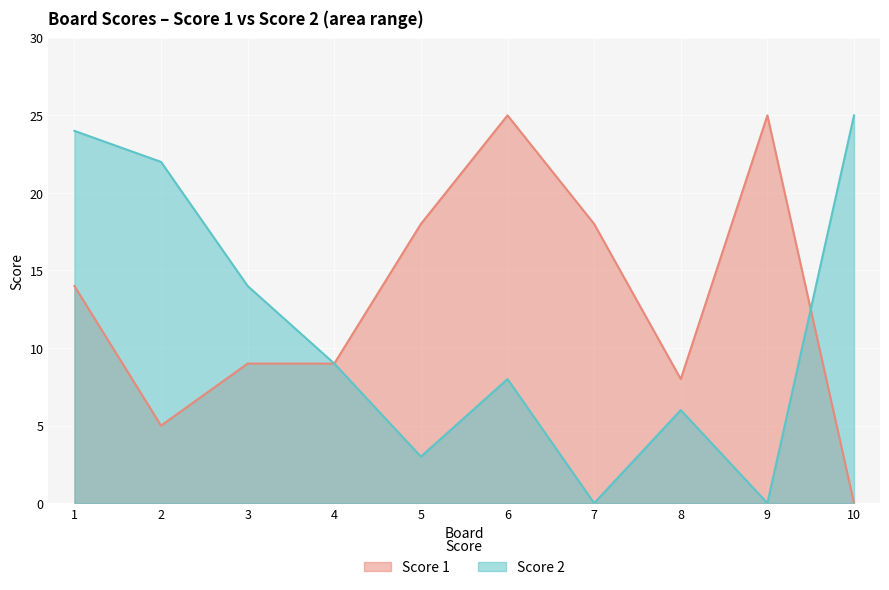

Between 7 and 6, which is larger?

6